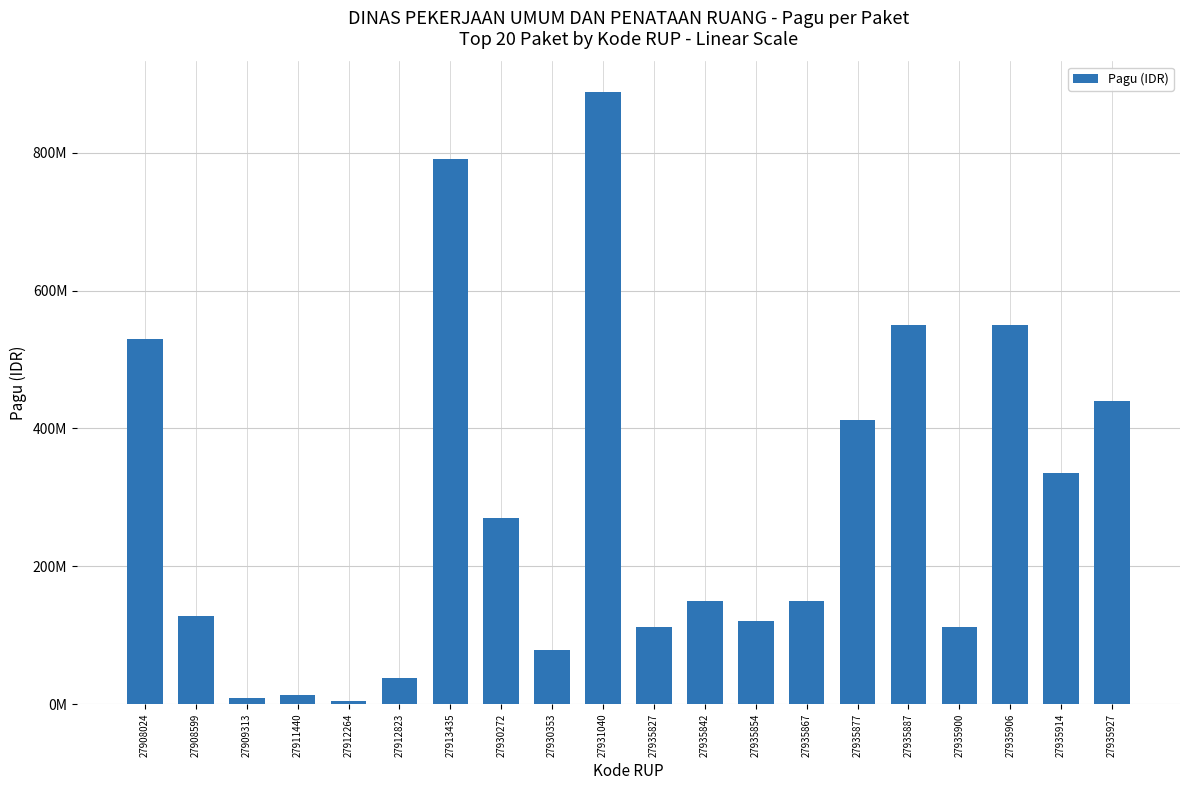

Does the chart contain any negative values?

No